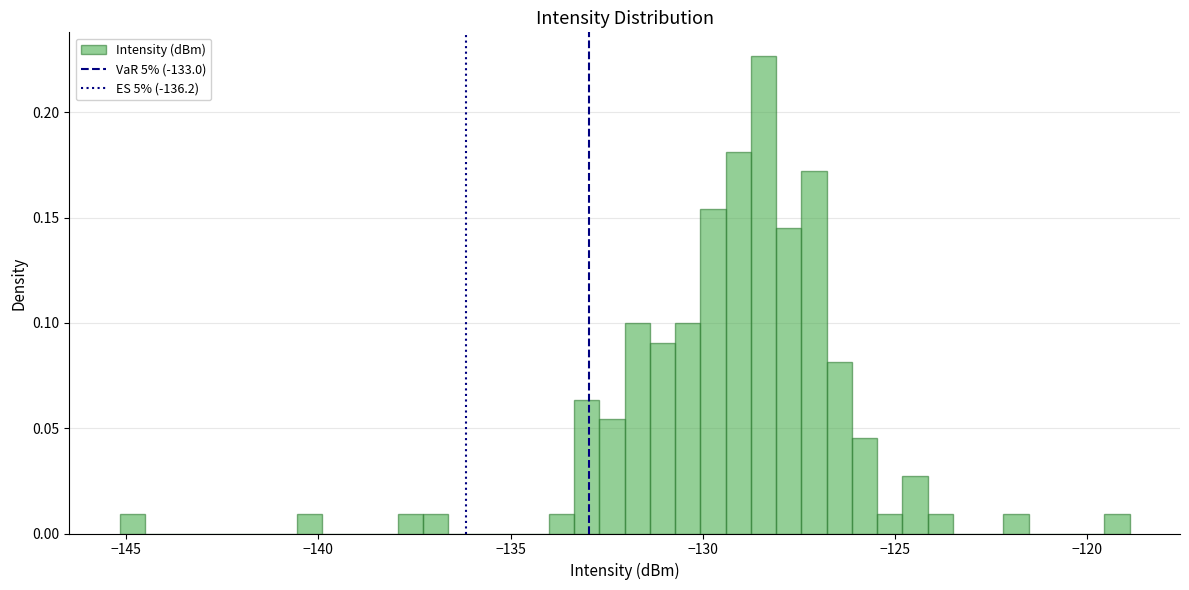

Around what value on the x-axis is the tallest bar? Give the approximate position of its centre, as read against the axis.

-128.5